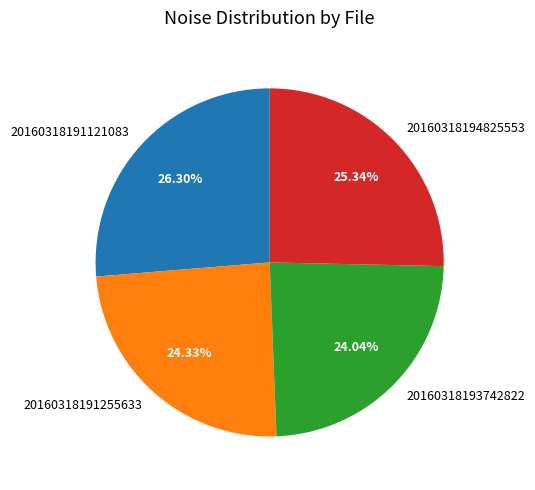

What percentage is NOT represented by 20160318193742822?

76.0%